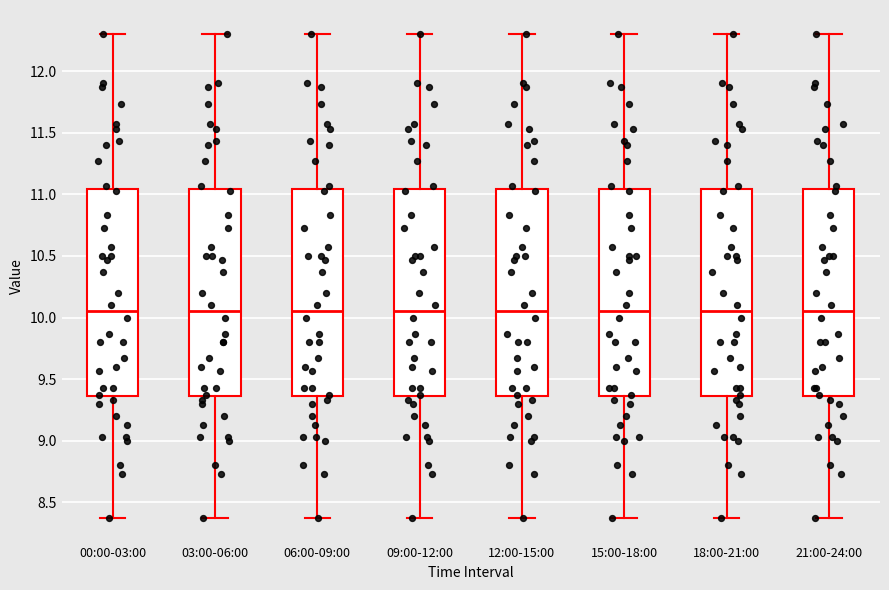

Reading left to right, transcribe this box plot: for each box, give where its median line is, the range the box spans, and where its two whiskers end, as read against the y-axis. The values are not printed on the chart, so give them approximately, as read against the axis.

00:00-03:00: median 10.05, box 9.35 to 11.05, whiskers 8.35 to 12.30
03:00-06:00: median 10.05, box 9.35 to 11.05, whiskers 8.35 to 12.30
06:00-09:00: median 10.05, box 9.35 to 11.05, whiskers 8.35 to 12.30
09:00-12:00: median 10.05, box 9.35 to 11.05, whiskers 8.35 to 12.30
12:00-15:00: median 10.05, box 9.35 to 11.05, whiskers 8.35 to 12.30
15:00-18:00: median 10.05, box 9.35 to 11.05, whiskers 8.35 to 12.30
18:00-21:00: median 10.05, box 9.35 to 11.05, whiskers 8.35 to 12.30
21:00-24:00: median 10.05, box 9.35 to 11.05, whiskers 8.35 to 12.30